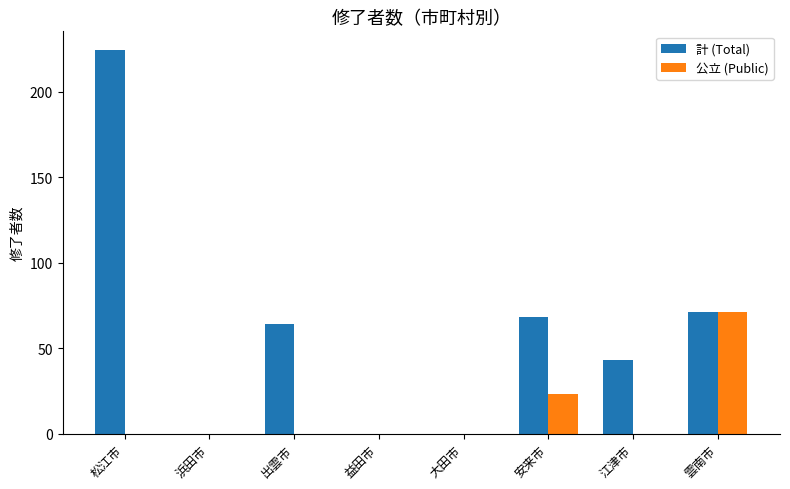

What is the average value of the 公立 (Public) series?

12